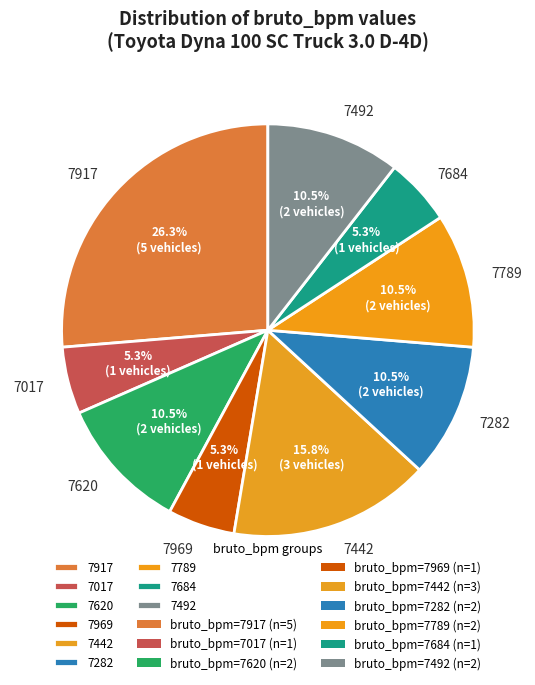

To the nearest percent, what is the difference between the largest and smallest slice percentages?

21%